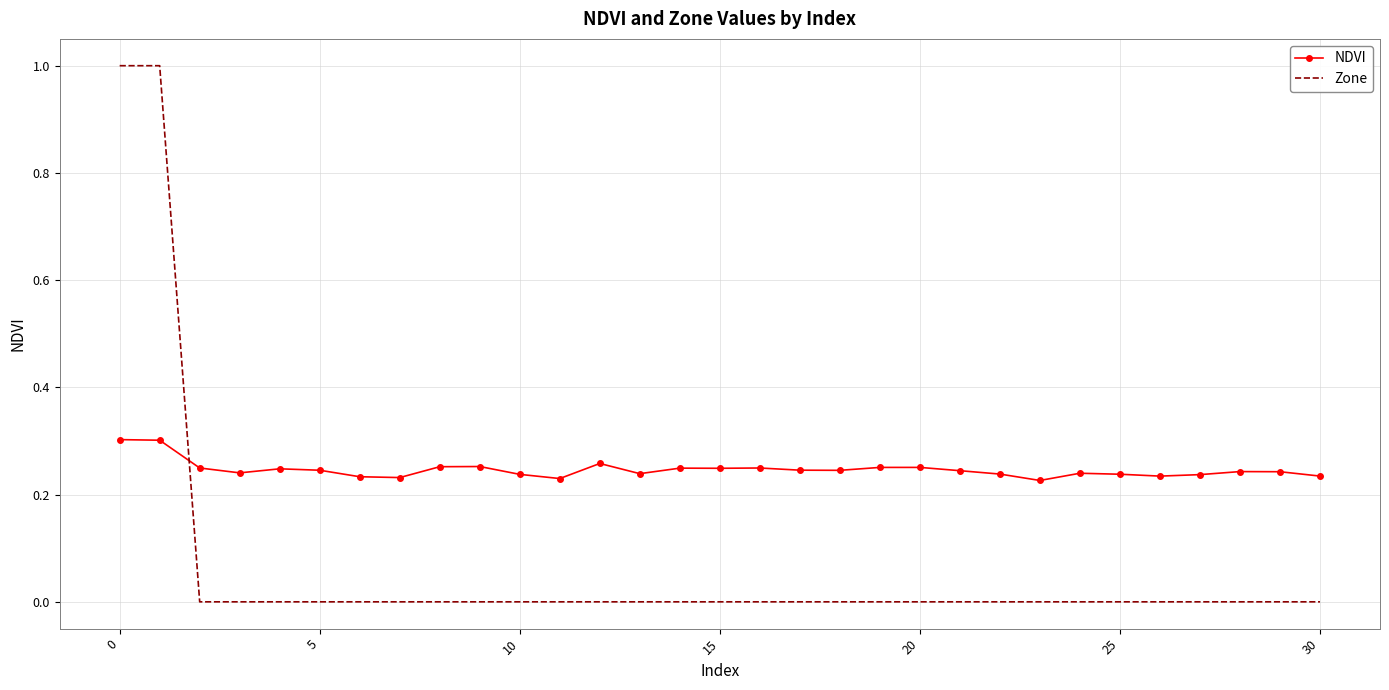

Which series has the widest spread of values?

Zone